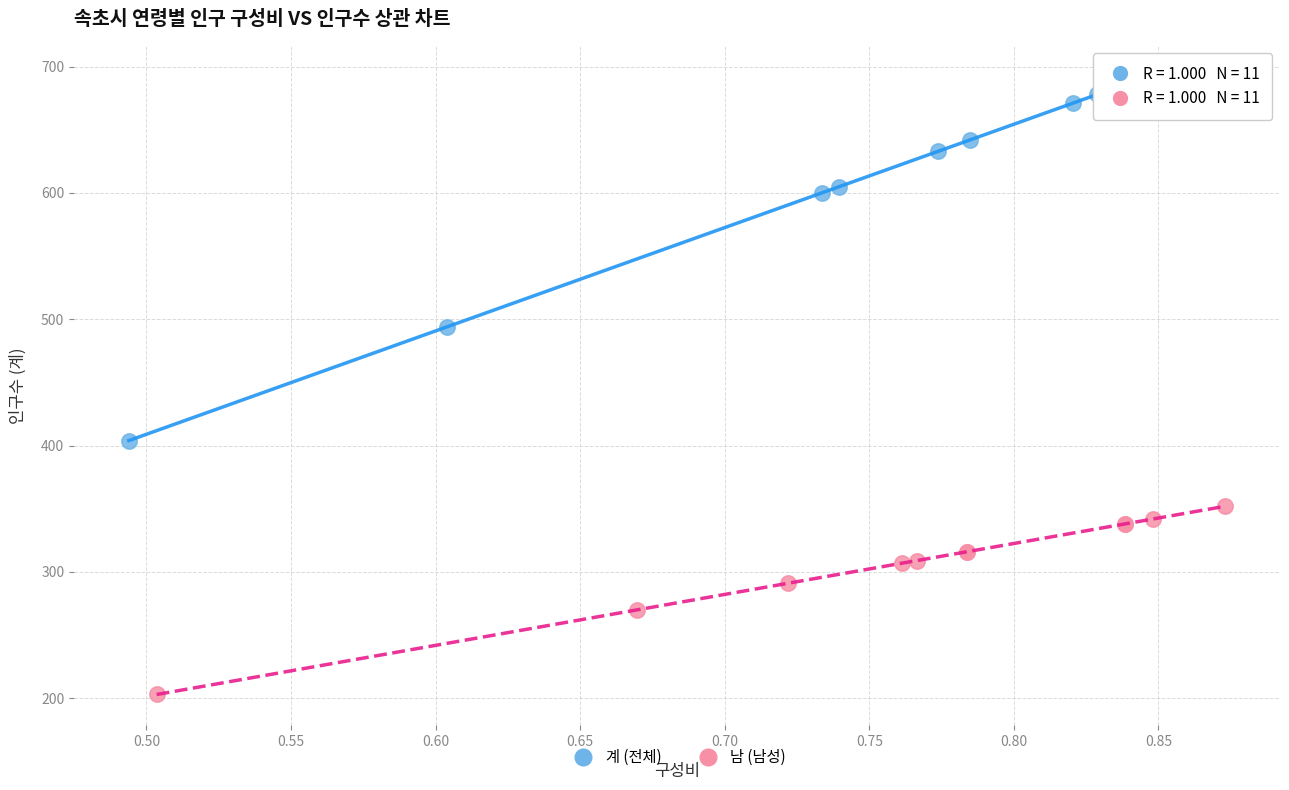

Which series has the largest Y range (max minus min)?

계 (전체)